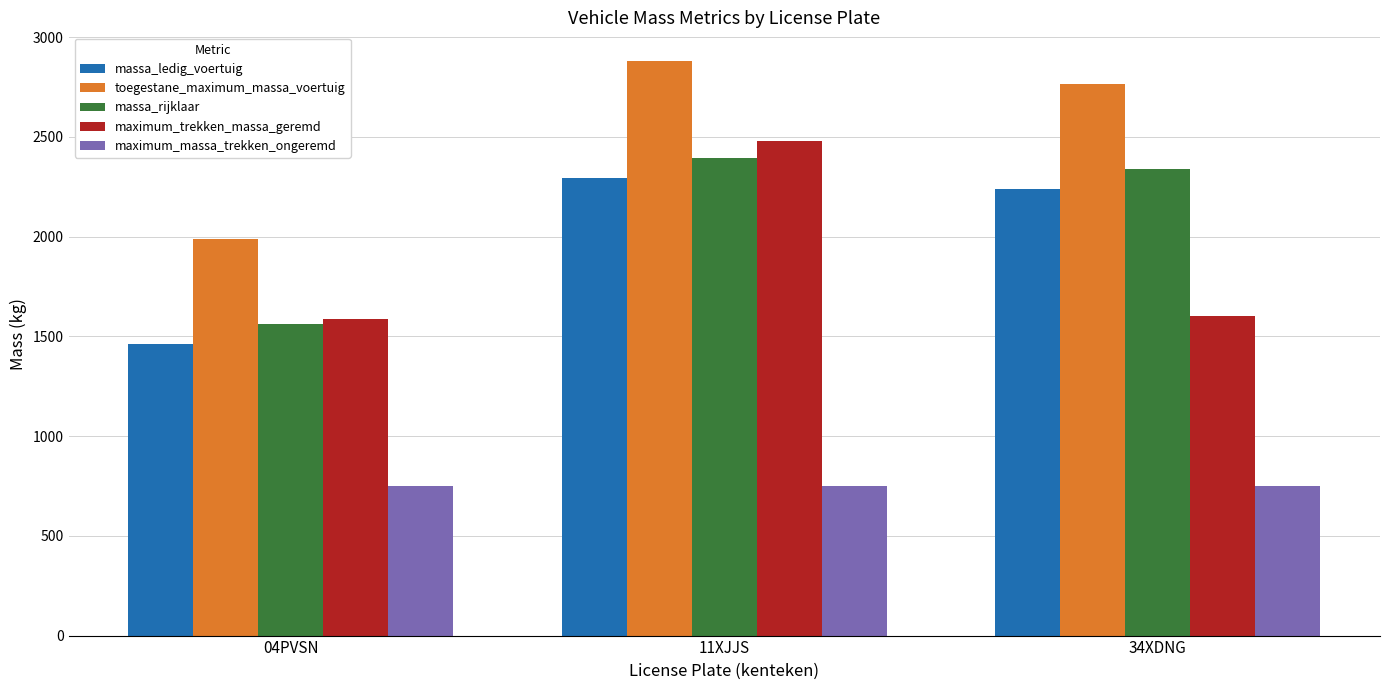

What is the label of the 3rd bar from the left?

34XDNG